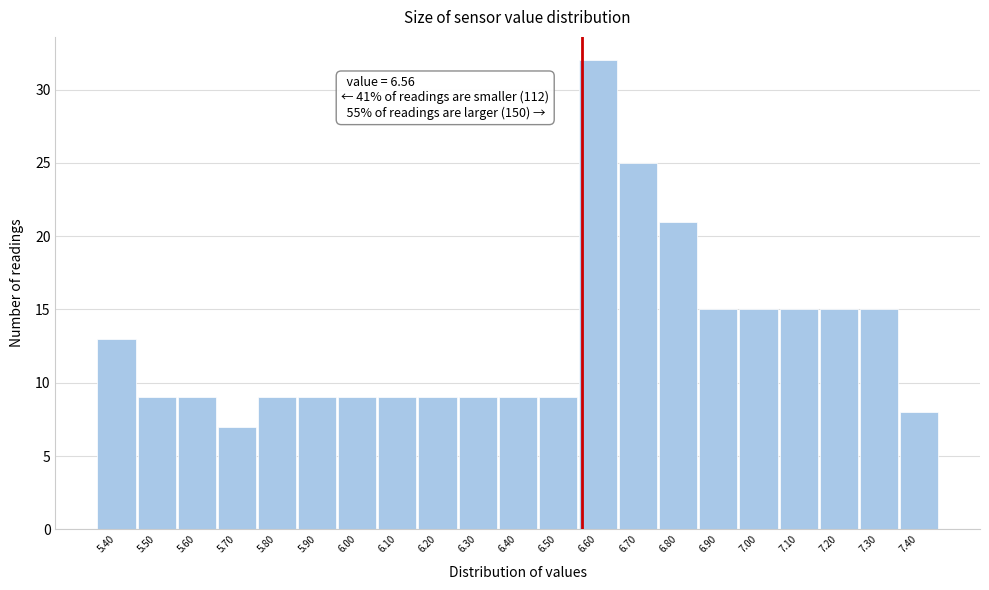

Over which range of the x-axis is the bar tallest?

6.55 to 6.65